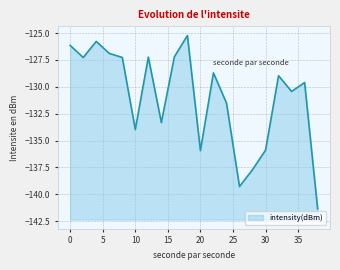

How many values exceed -128?

8